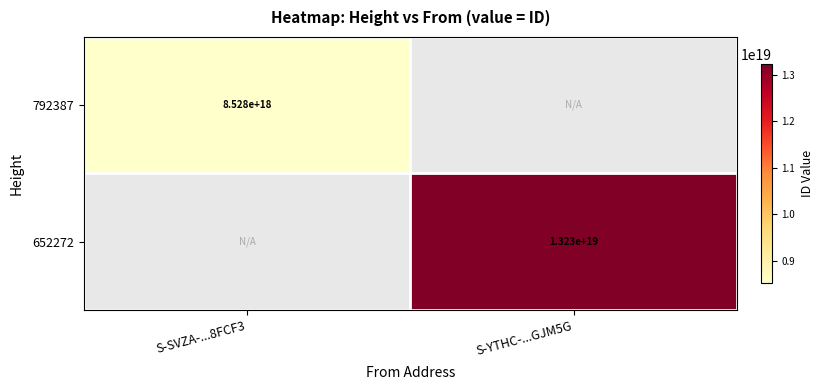

The 792387 series shows 8528000000000000000 at S-SVZA-...8FCF3. True or false?

True